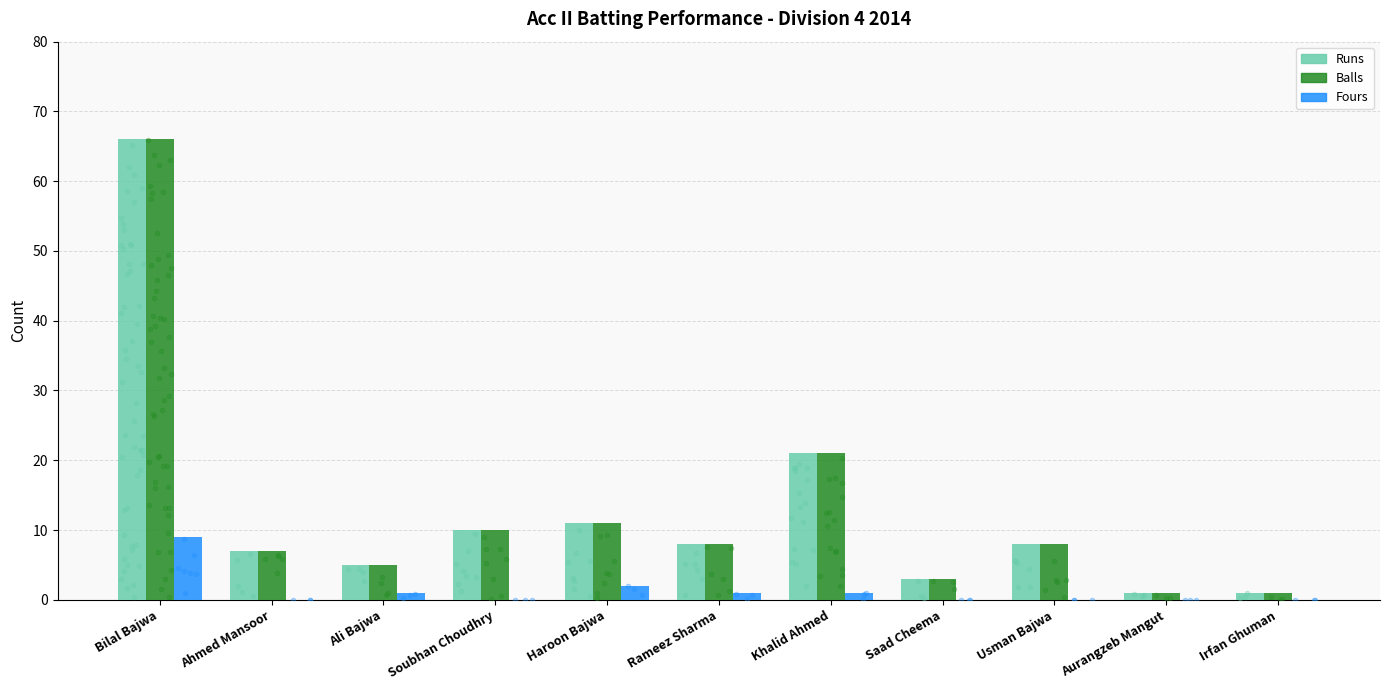

Which series has the widest spread of Y values?

Runs